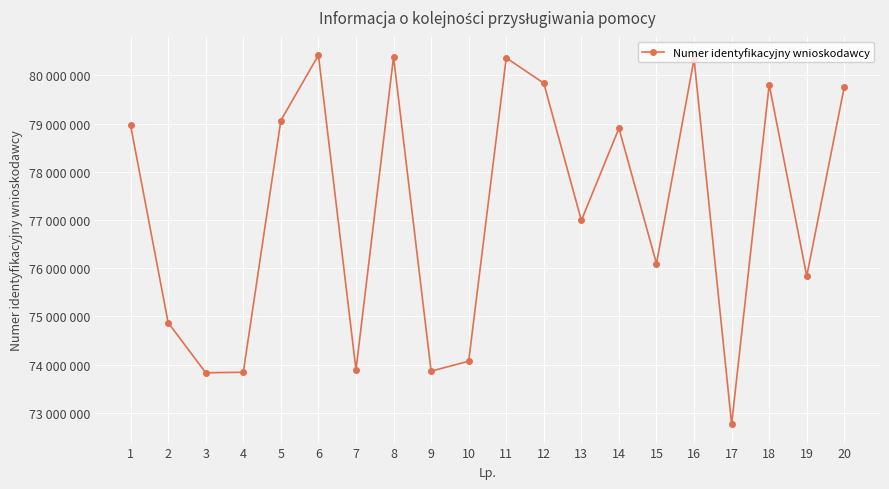

At which category does the chart reach its minimum across all series?

17